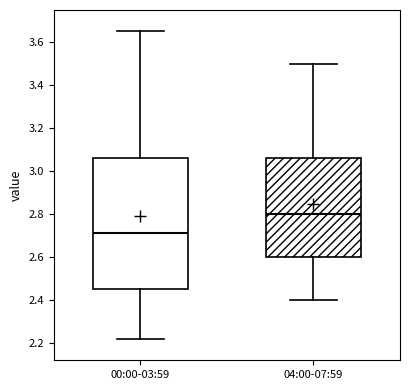

Where is the upper edge of the box for 00:00-03:59 on the y-axis? The values are not printed on the chart, so give them approximately, as read against the axis.

3.06